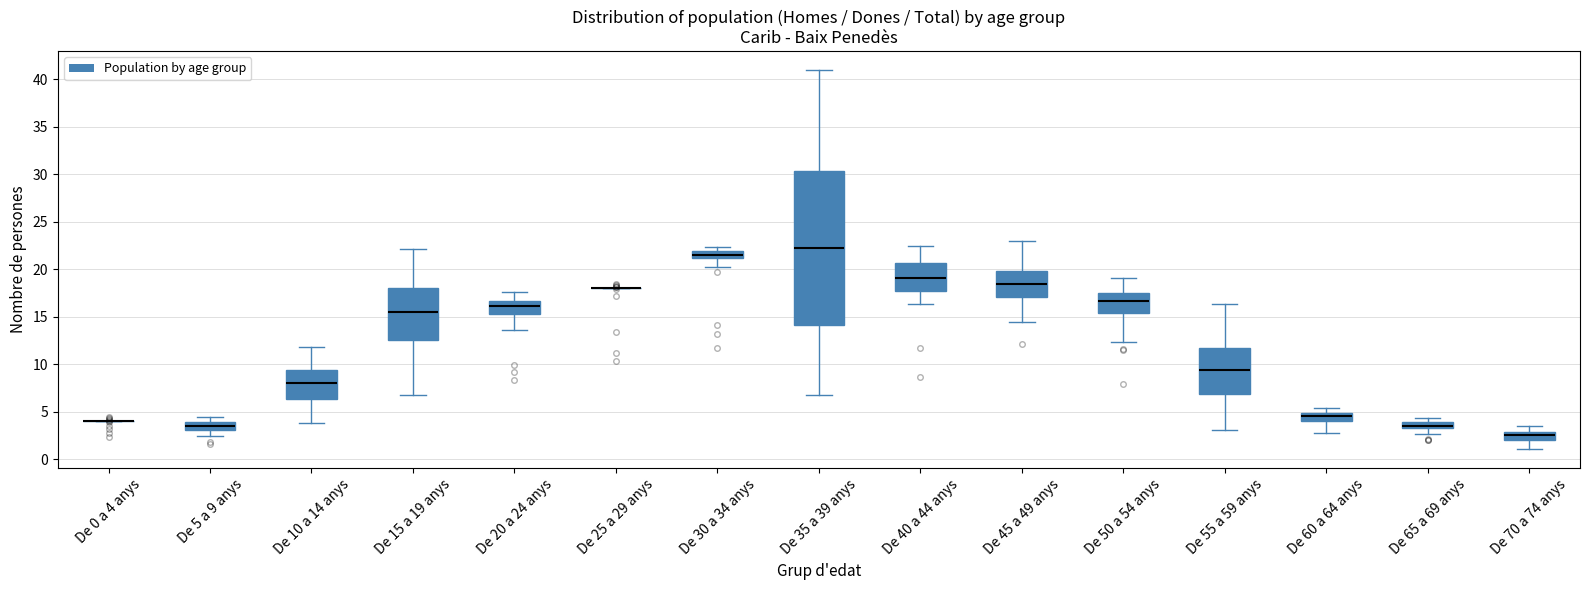

Which box is the tallest, from its lower edge to its upper edge?

De 35 a 39 anys